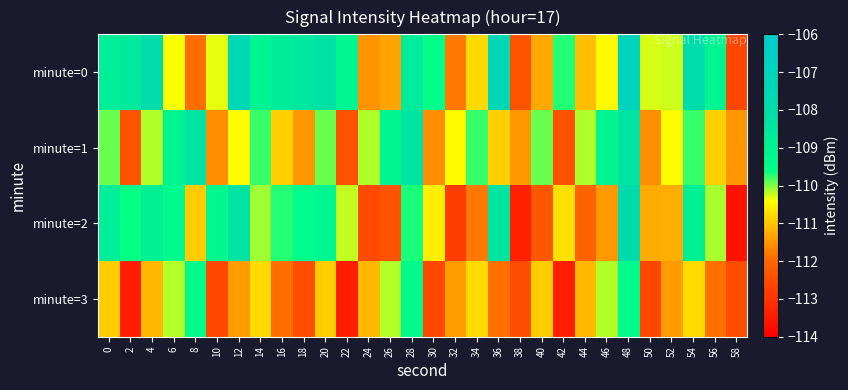

Reading left to right, what are all the values shown in this chart?

minute=0: 0=-108.8	2=-108.6	4=-107.9	6=-110.4	8=-111.9	10=-110.3	12=-107.3	14=-109.1	16=-108.7	18=-108.5	20=-108.2	22=-109.2	24=-111.5	26=-111.4	28=-108.7	30=-109.6	32=-111.8	34=-110.8	36=-107.4	38=-112.4	40=-111.3	42=-109.7	44=-111.1	46=-110.5	48=-106.9	50=-110.3	52=-110.2	54=-107.9	56=-109.1	58=-112.6
minute=1: 0=-109.9	2=-112.4	4=-110.2	6=-109.2	8=-108.4	10=-111.6	12=-110.4	14=-109.8	16=-110.9	18=-111.5	20=-109.9	22=-112.4	24=-110.2	26=-109.2	28=-108.4	30=-111.6	32=-110.4	34=-109.8	36=-110.9	38=-111.5	40=-109.9	42=-112.4	44=-110.2	46=-109.2	48=-108.4	50=-111.6	52=-110.4	54=-109.8	56=-110.9	58=-111.5
minute=2: 0=-108.8	2=-109.6	4=-108.9	6=-109.4	8=-110.9	10=-109.3	12=-108.3	14=-110.1	16=-109.7	18=-109.5	20=-109.2	22=-110.2	24=-112.5	26=-112.4	28=-109.7	30=-110.6	32=-112.8	34=-111.8	36=-108.4	38=-113.4	40=-112.3	42=-110.7	44=-112.1	46=-111.5	48=-107.9	50=-111.3	52=-111.2	54=-108.9	56=-110.1	58=-113.6
minute=3: 0=-110.9	2=-113.4	4=-111.2	6=-110.2	8=-109.4	10=-112.6	12=-111.4	14=-110.8	16=-111.9	18=-112.5	20=-110.9	22=-113.4	24=-111.2	26=-110.2	28=-109.4	30=-112.6	32=-111.4	34=-110.8	36=-111.9	38=-112.5	40=-110.9	42=-113.4	44=-111.2	46=-110.2	48=-109.4	50=-112.6	52=-111.4	54=-110.8	56=-111.9	58=-112.5